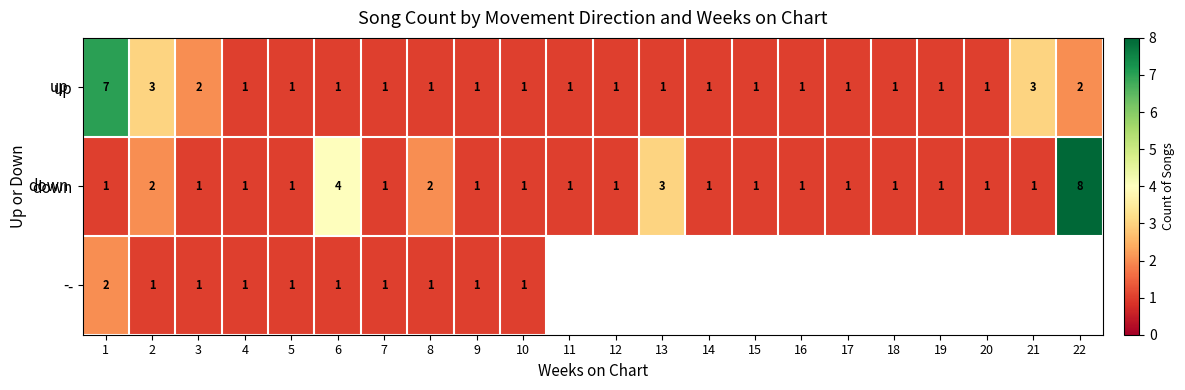

Is it true that up equals 2 at 3?

True